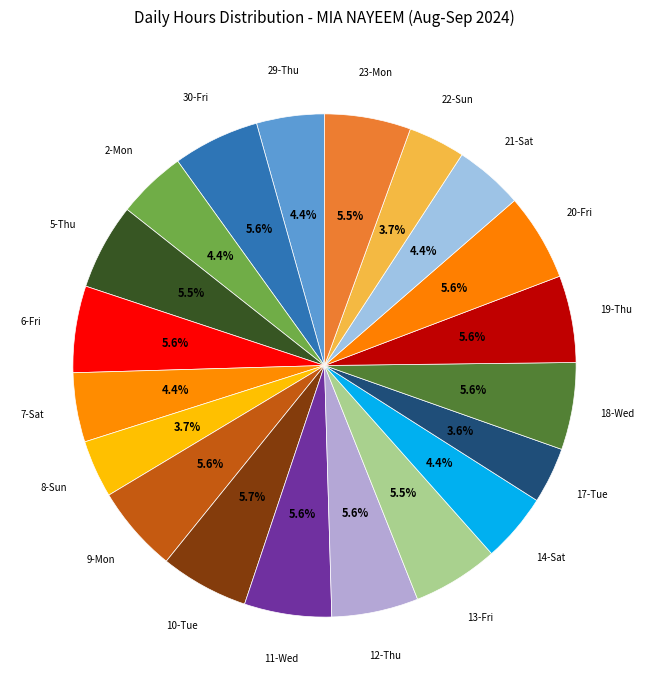

How many slices are in this pie chart?

20